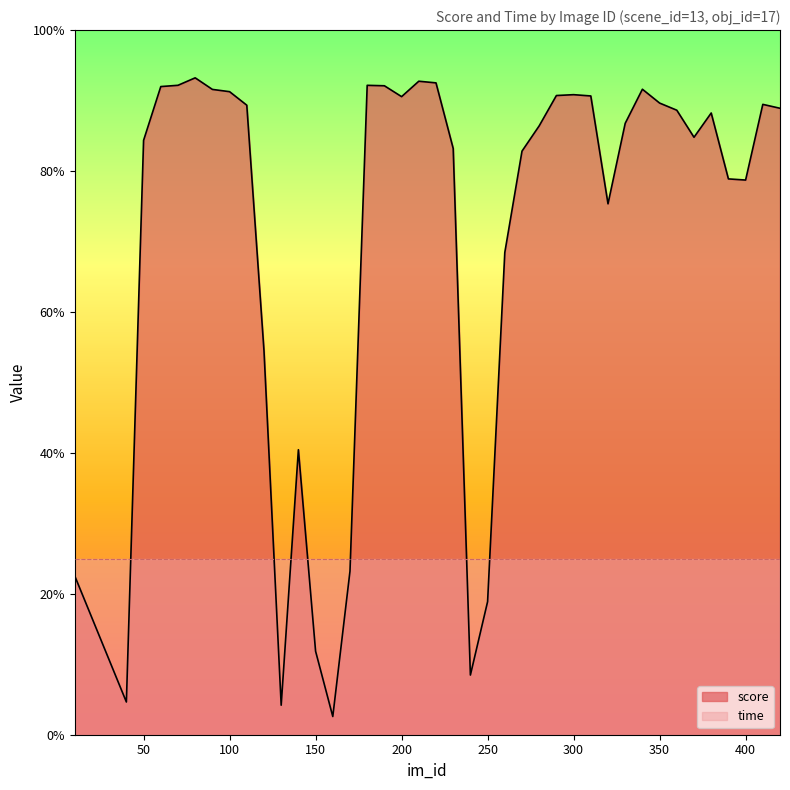

How many lines are shown in the chart?

1